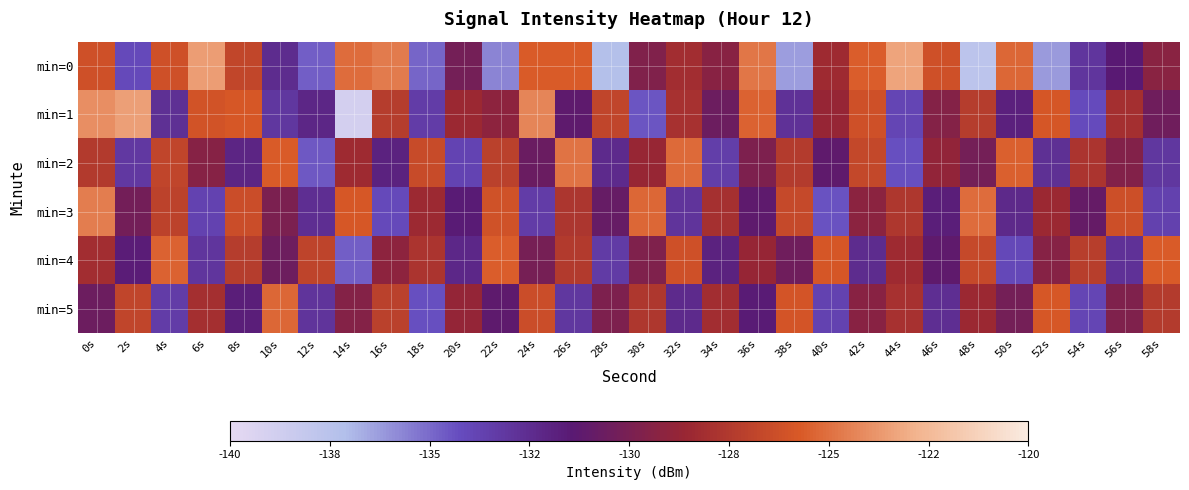

Between 24s and 46s, which is larger?

24s